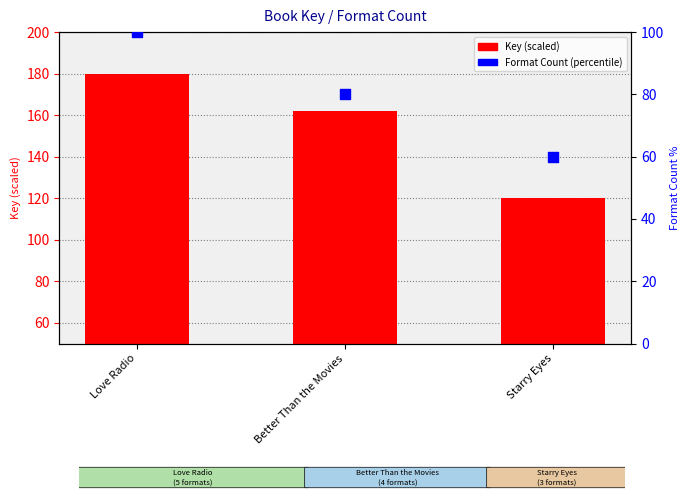

At how many categories does at least one series exceed 74?

2